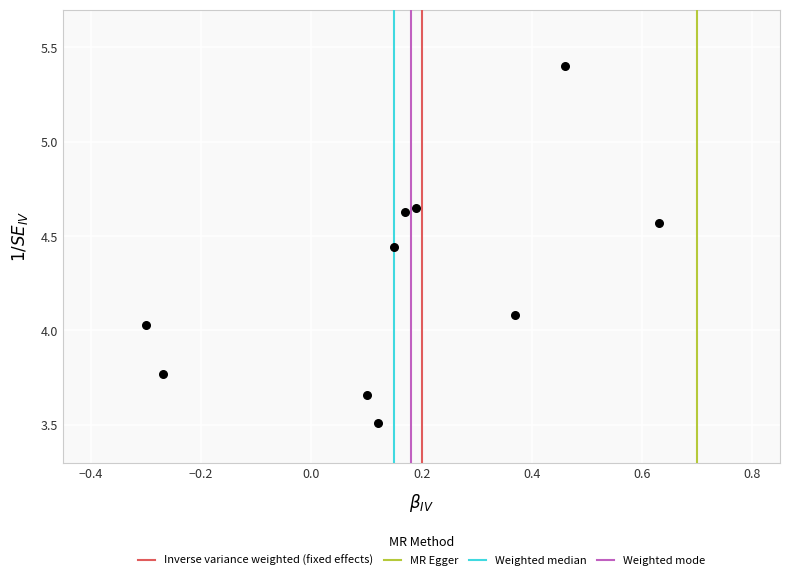

What is the range of Y values (max minus min)?

1.9